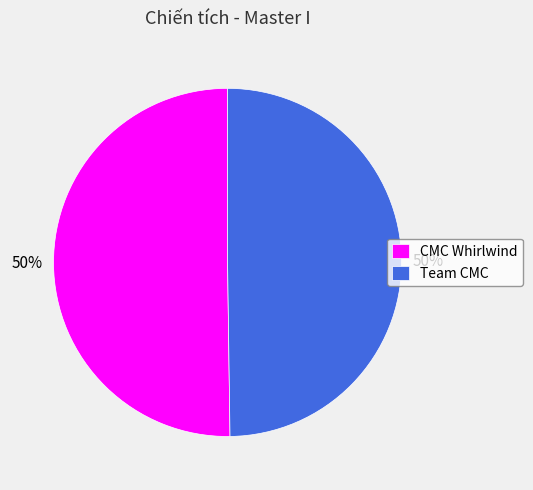

True or false: CMC Whirlwind accounts for 59% of the total.

False